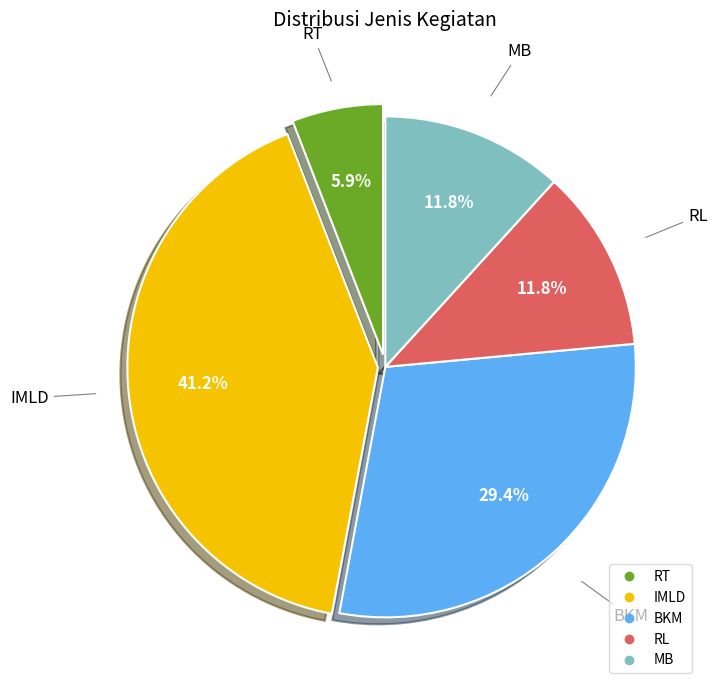

How much of the chart is everything except MB?

88.2%